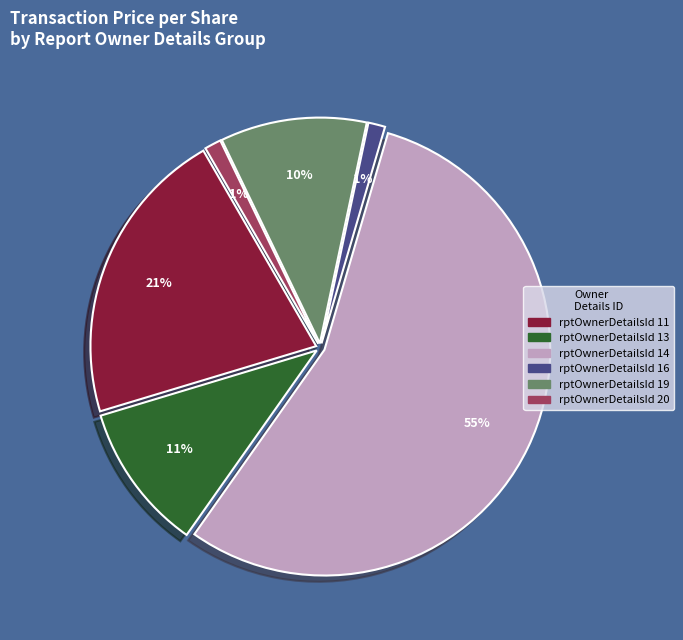

Is the sum of rptOwnerDetailsId 11 and rptOwnerDetailsId 13 greater than half?

No